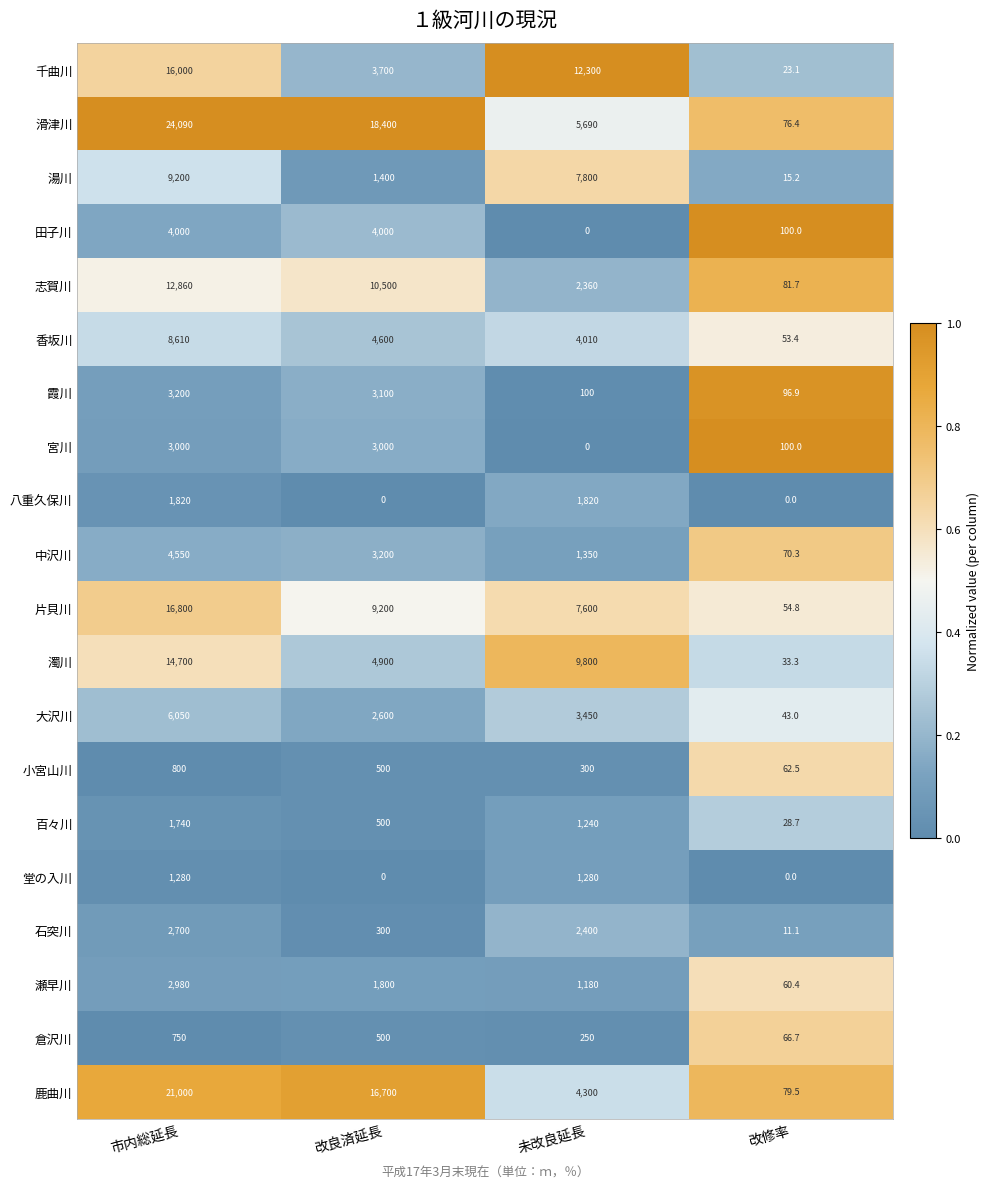

What is the difference between the second highest and minimum values in the 堂の入川 series?

1280.0